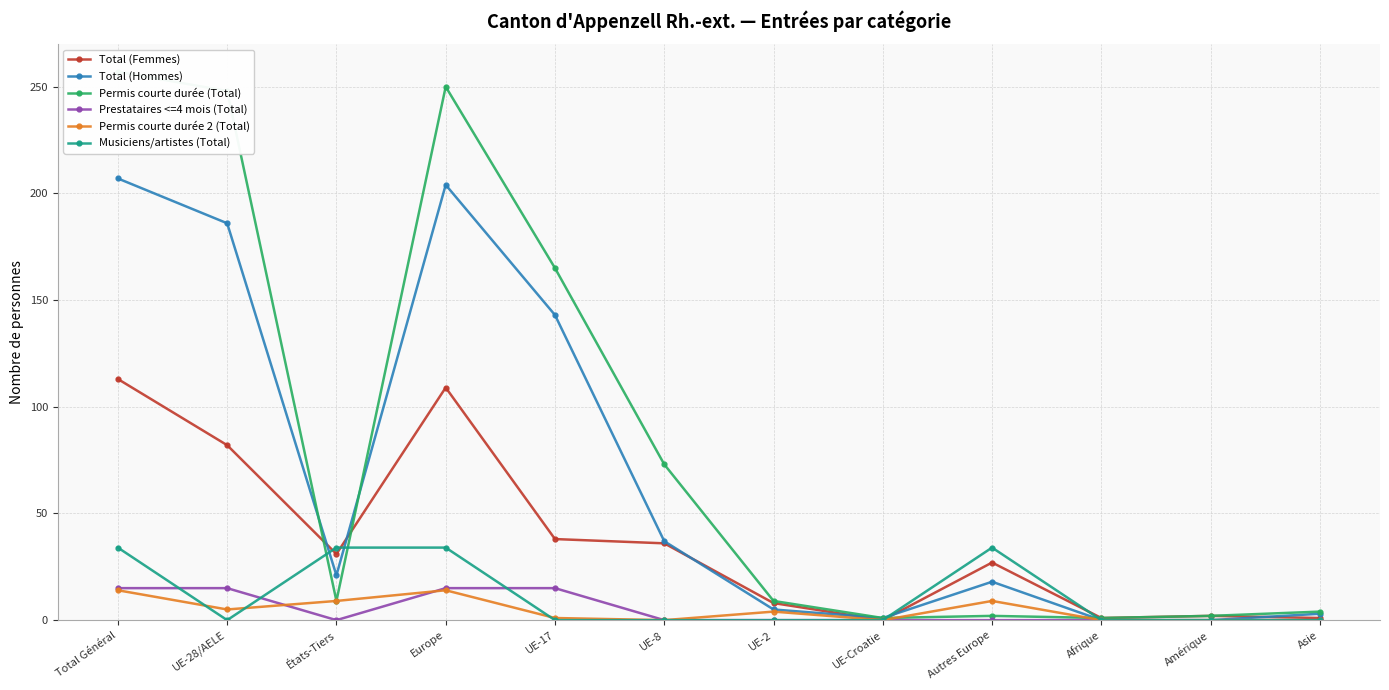

At which category is the sum across all series the highest?

Total Général